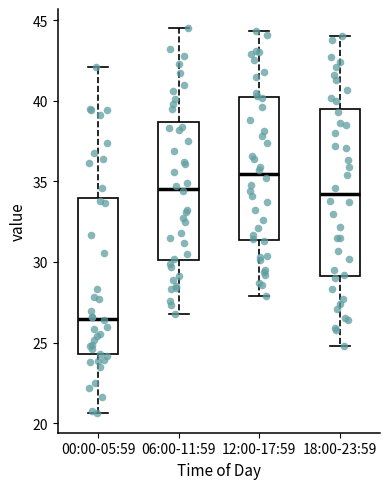

Where is the lower edge of the box for 12:00-17:59 on the y-axis? The values are not printed on the chart, so give them approximately, as read against the axis.

31.5